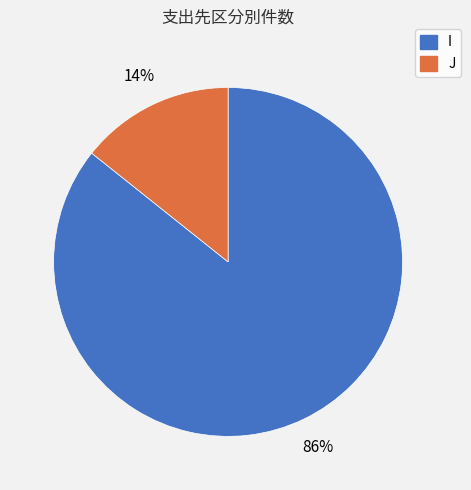

Is the sum of J and I greater than half?

Yes